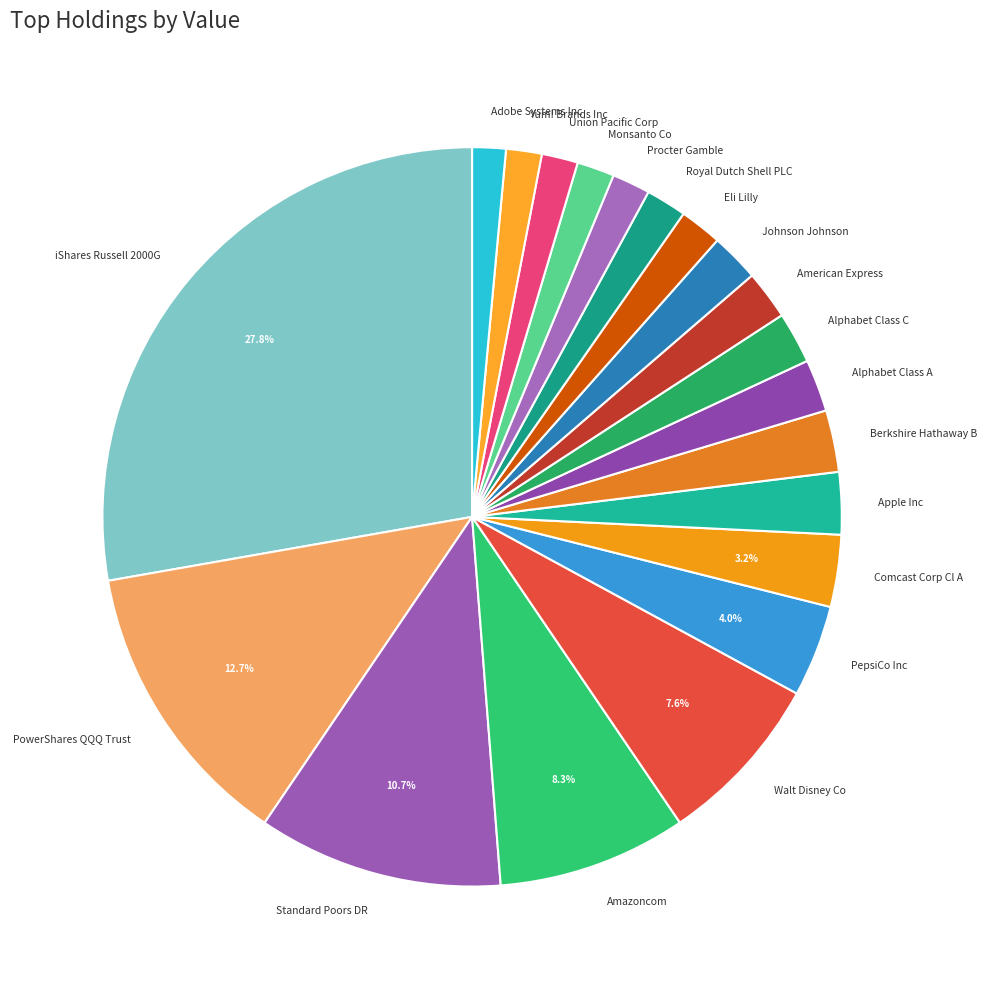

What portion of the pie excludes PowerShares QQQ Trust?

87.3%